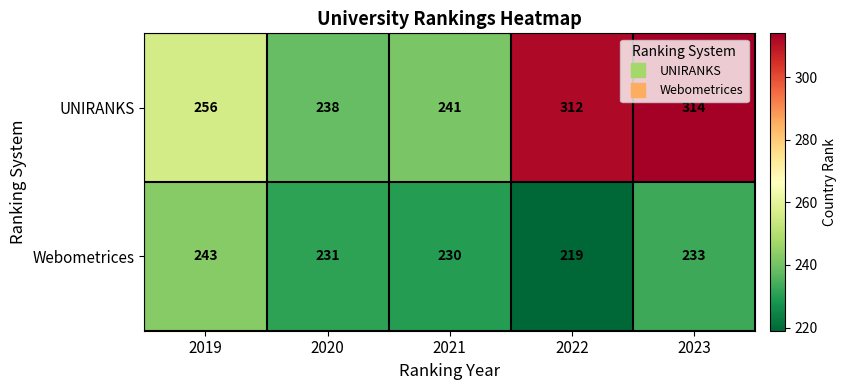

At which category is the sum across all series the highest?

2023